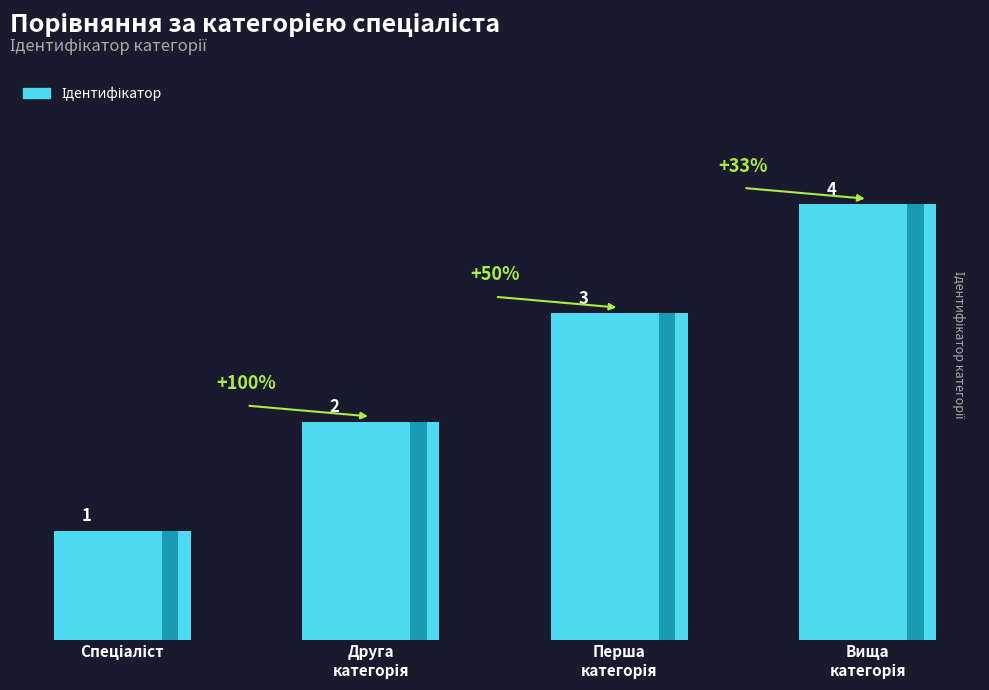

What is the smallest value displayed?

1